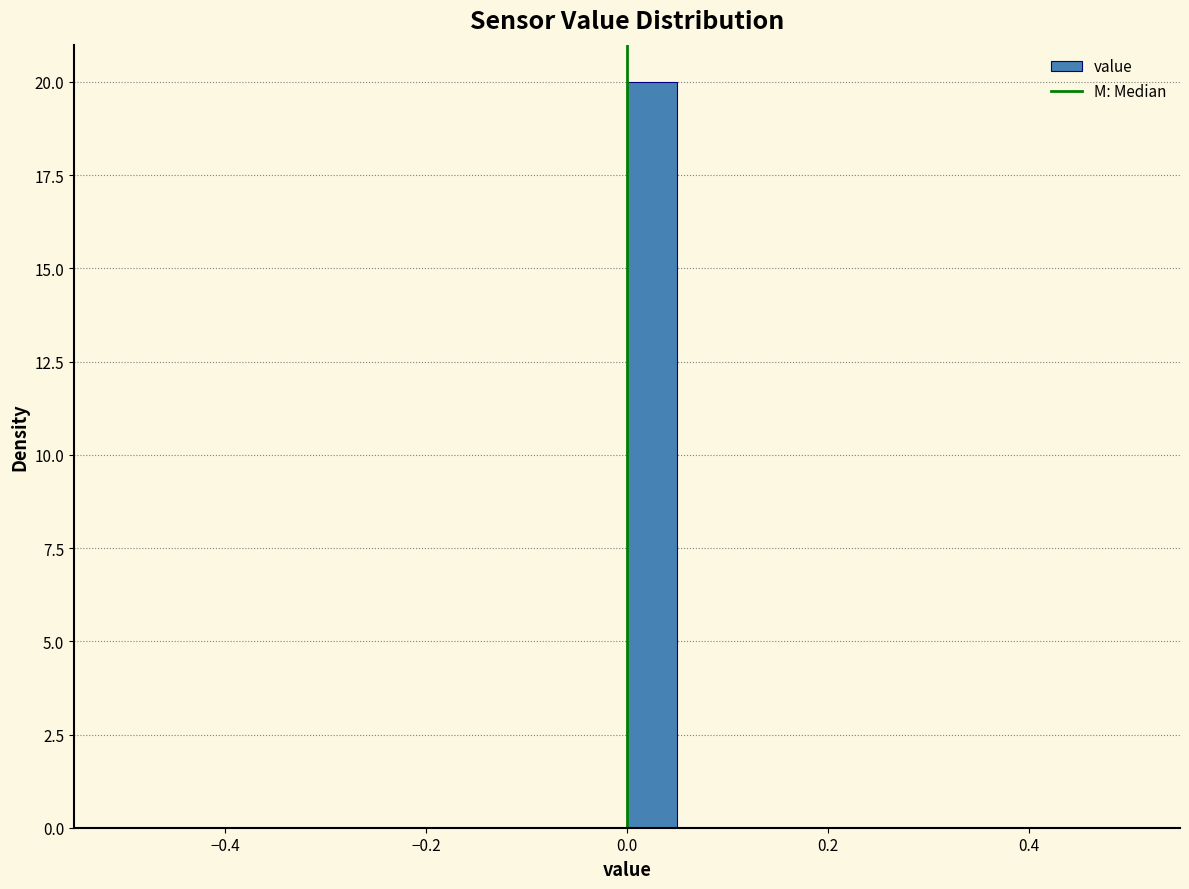

Around what value on the x-axis is the tallest bar? Give the approximate position of its centre, as read against the axis.

0.02